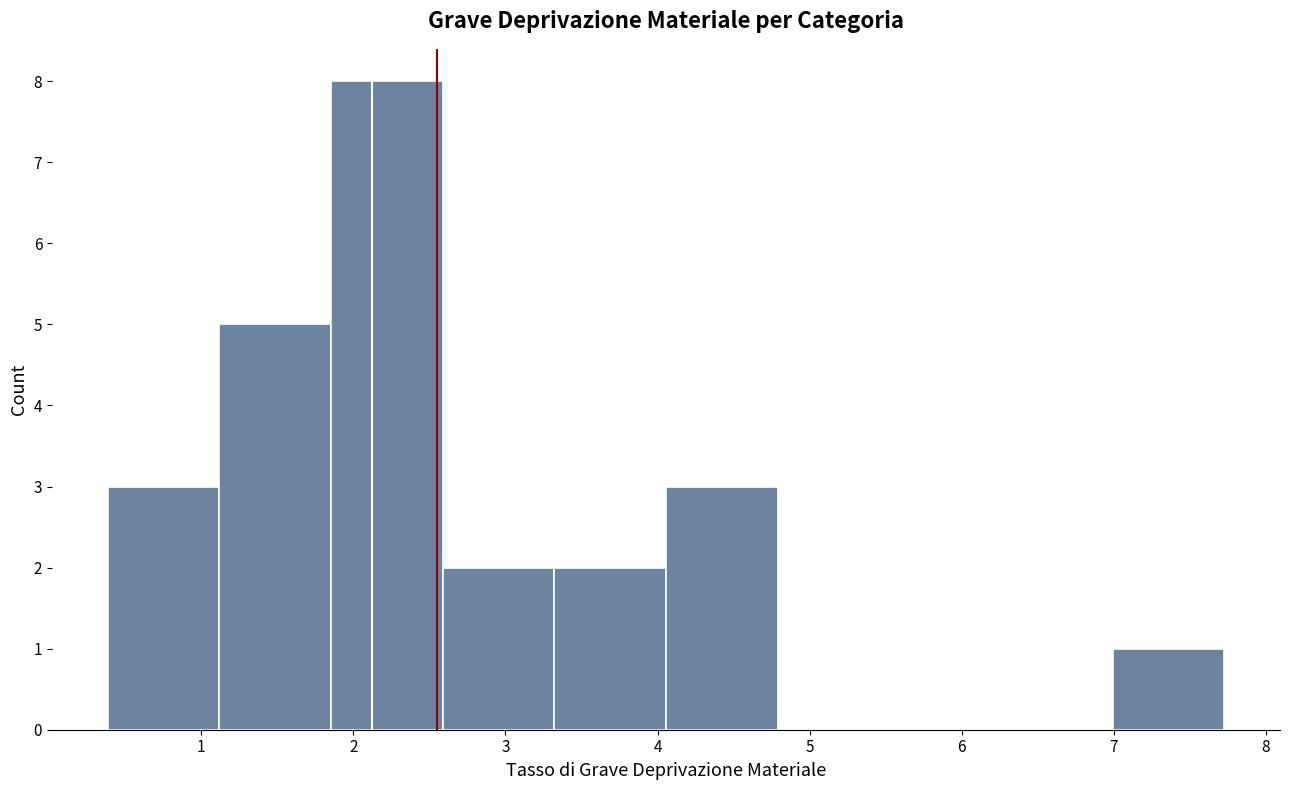

Reading left to right, list every bar in this chart as the range it spans on the x-axis followed by its height. Neither the bar edges nor the heights are printed on the chart, so give them approximately, as read against the axes.

0.4 to 1.1: 3
1.1 to 1.9: 5
1.9 to 2.6: 8
2.6 to 3.3: 2
3.3 to 4.1: 2
4.1 to 4.8: 3
4.8 to 5.5: 0
5.5 to 6.3: 0
6.3 to 7.0: 0
7.0 to 7.7: 1